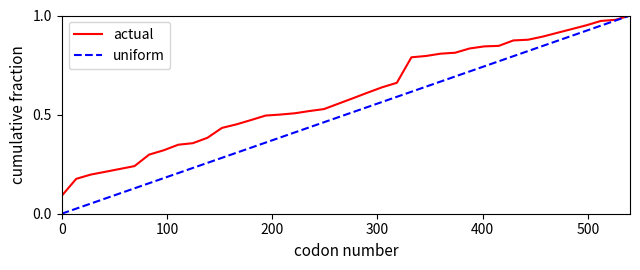

What are all the series names shown in the legend?

actual, uniform